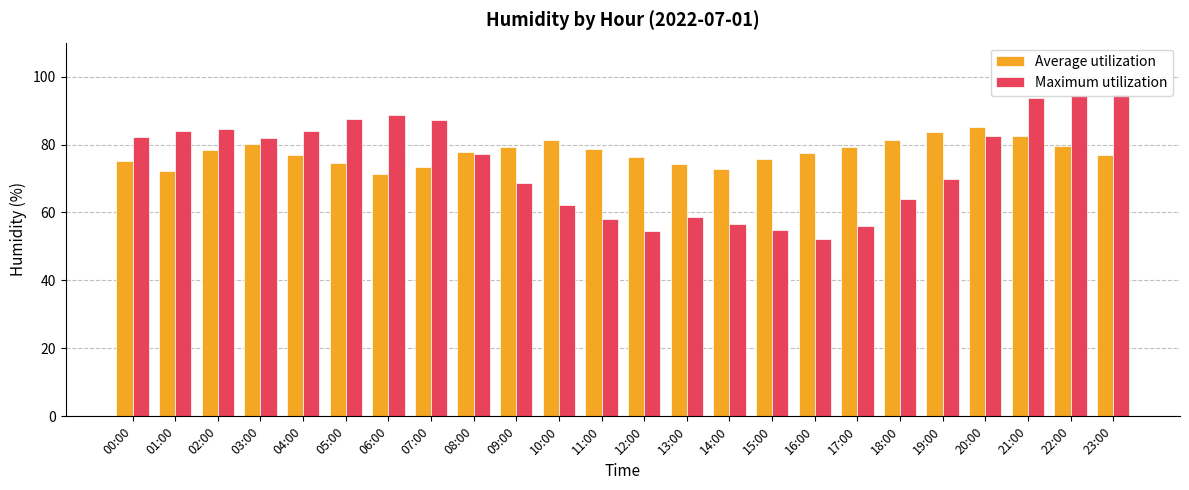

What position from the left is 20:00?

21